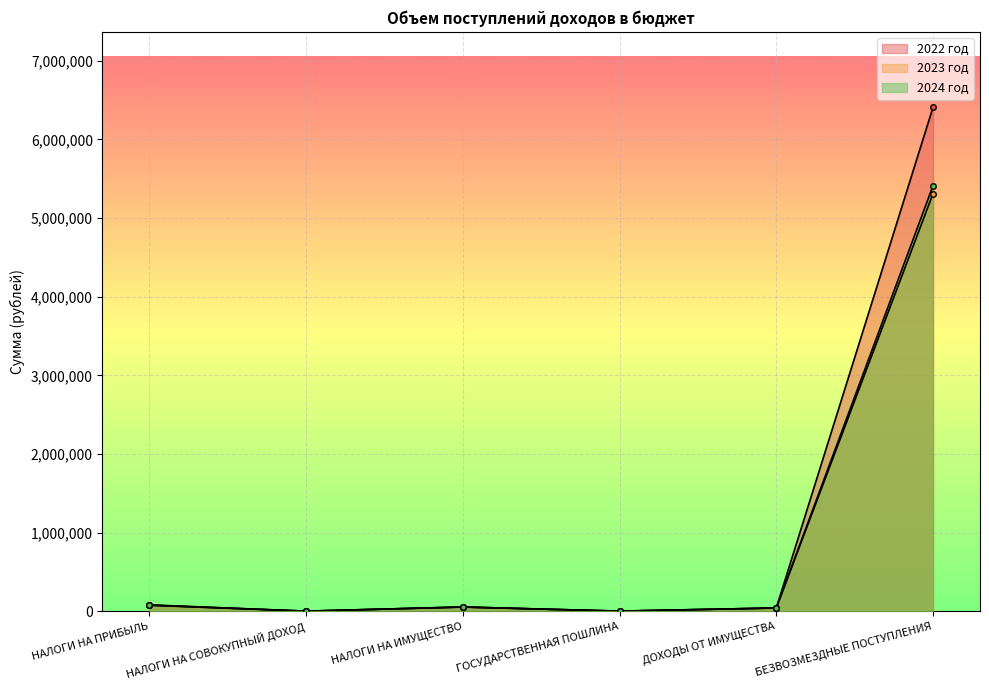

Which series has the largest total across all categories?

2022 год